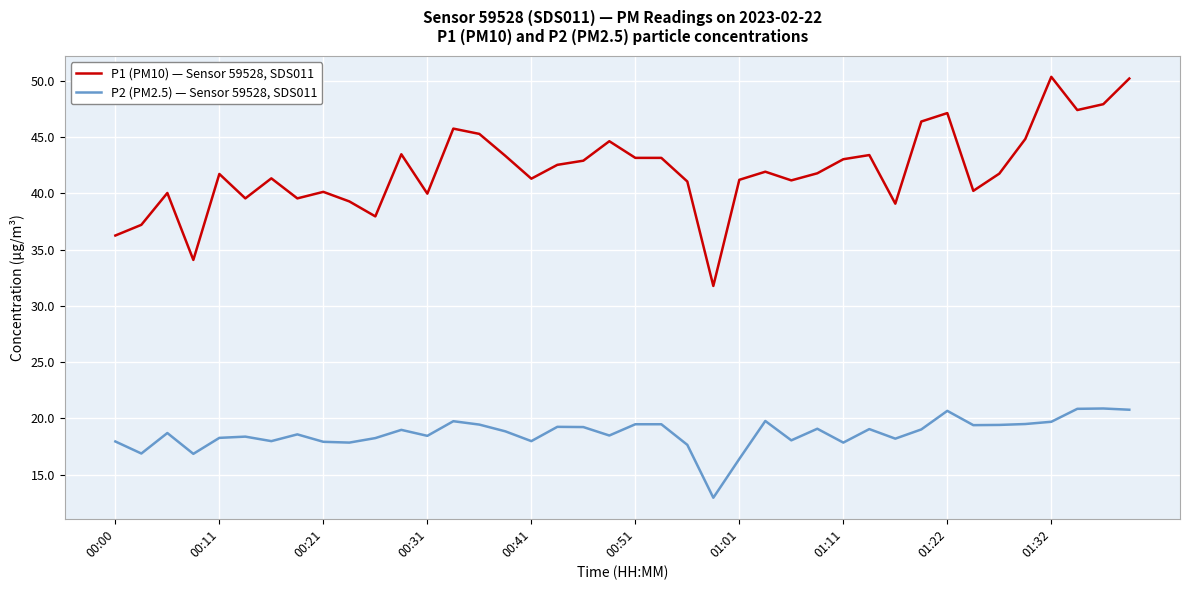

Rank the series by their average value, from lowest to highest.

P2 (PM2.5) — Sensor 59528, SDS011, P1 (PM10) — Sensor 59528, SDS011